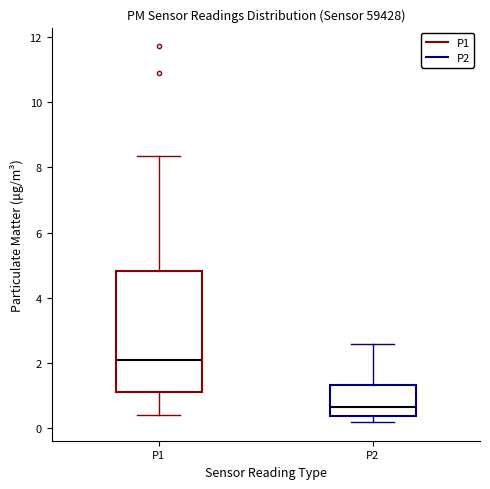

Reading left to right, transcribe this box plot: for each box, give where its median line is, the range the box spans, and where its two whiskers end, as read against the y-axis. The values are not printed on the chart, so give them approximately, as read against the axis.

P1: median 2.2, box 1.2 to 4.8, whiskers 0.4 to 8.4
P2: median 0.6, box 0.4 to 1.4, whiskers 0.2 to 2.6